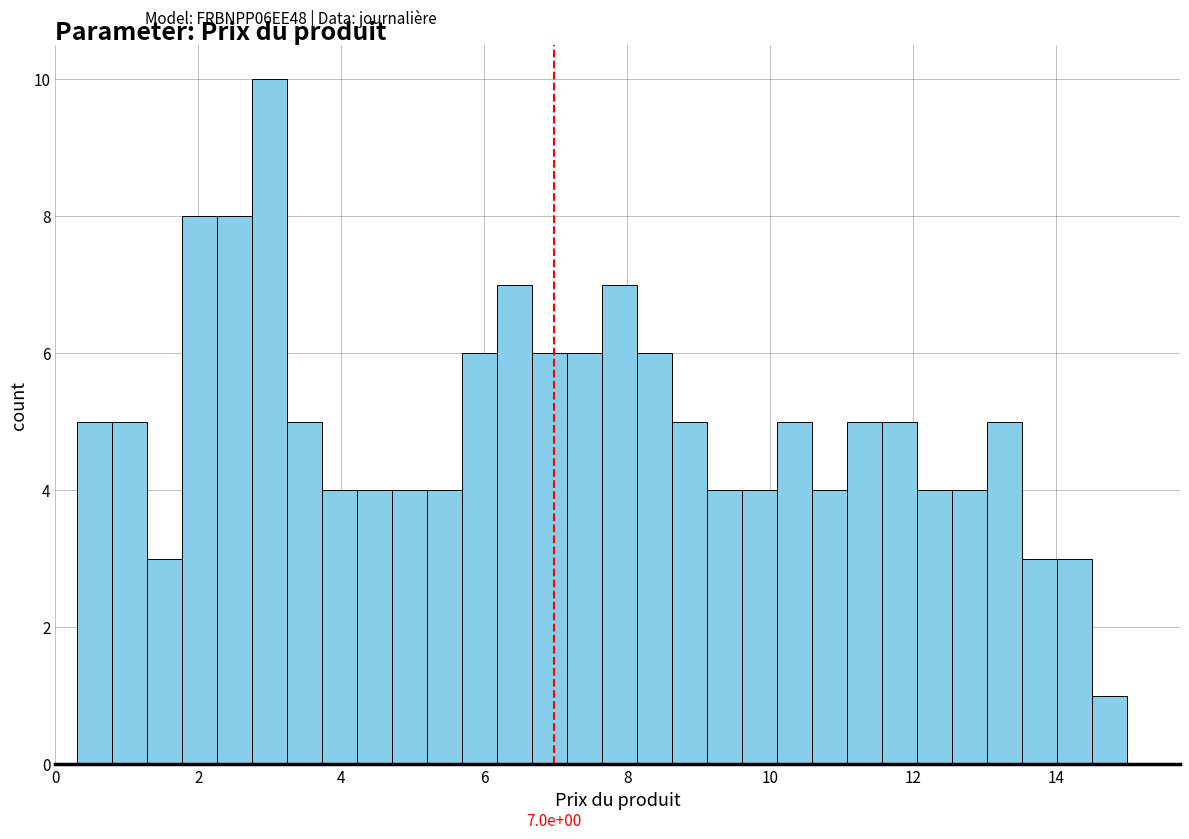

Read against the x-axis, roughly where is the centre of the tallest bar?

3.0